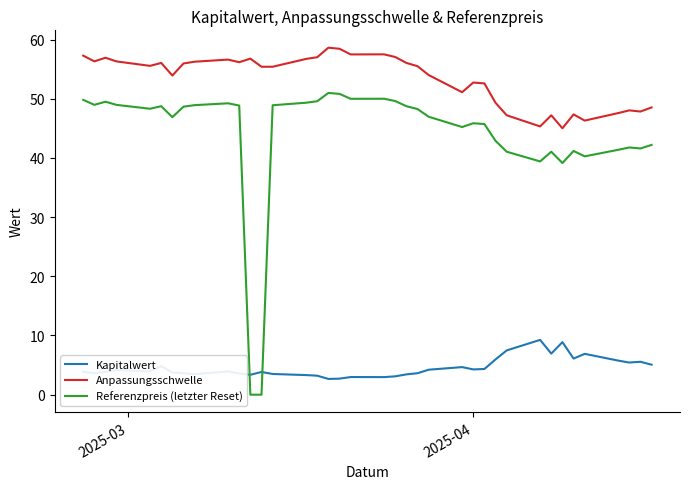

What is the maximum value shown in the chart?

58.6